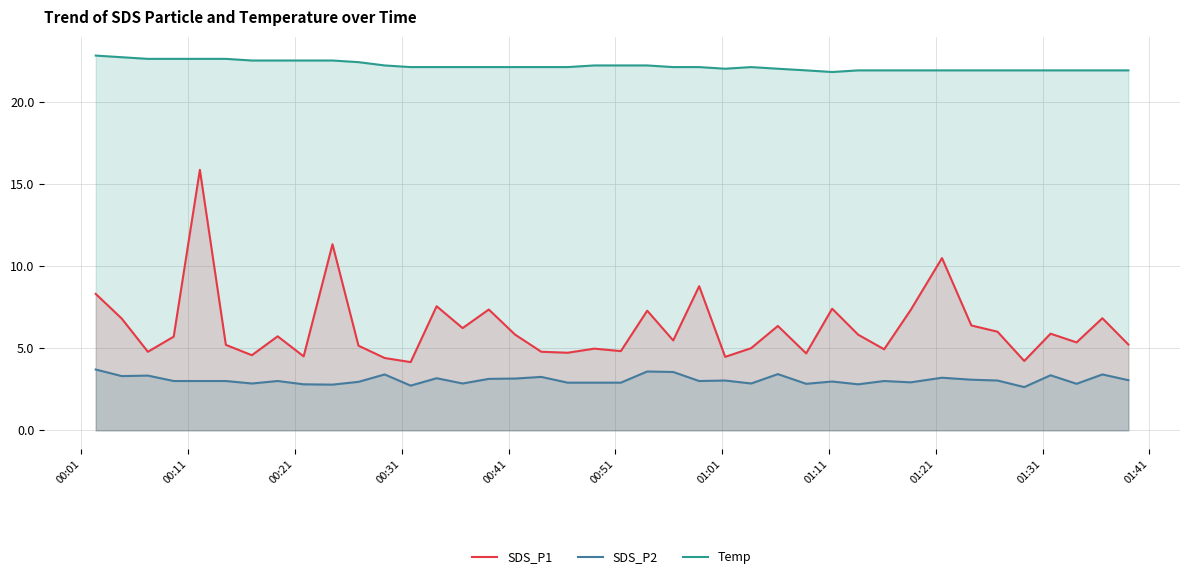

True or false: SDS_P2 and SDS_P1 intersect in this chart.

False